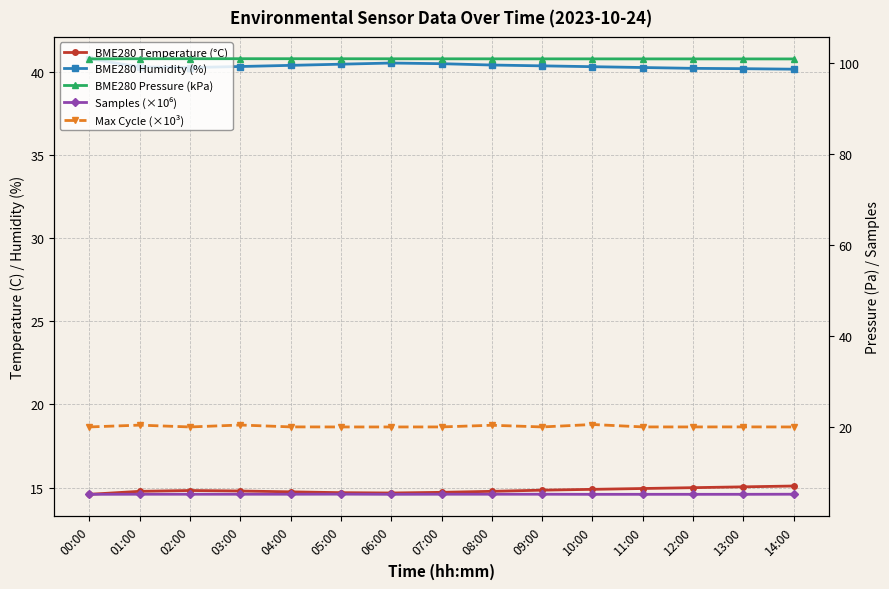

What value does the BME280 Humidity (%) series have at 05:00?

40.5